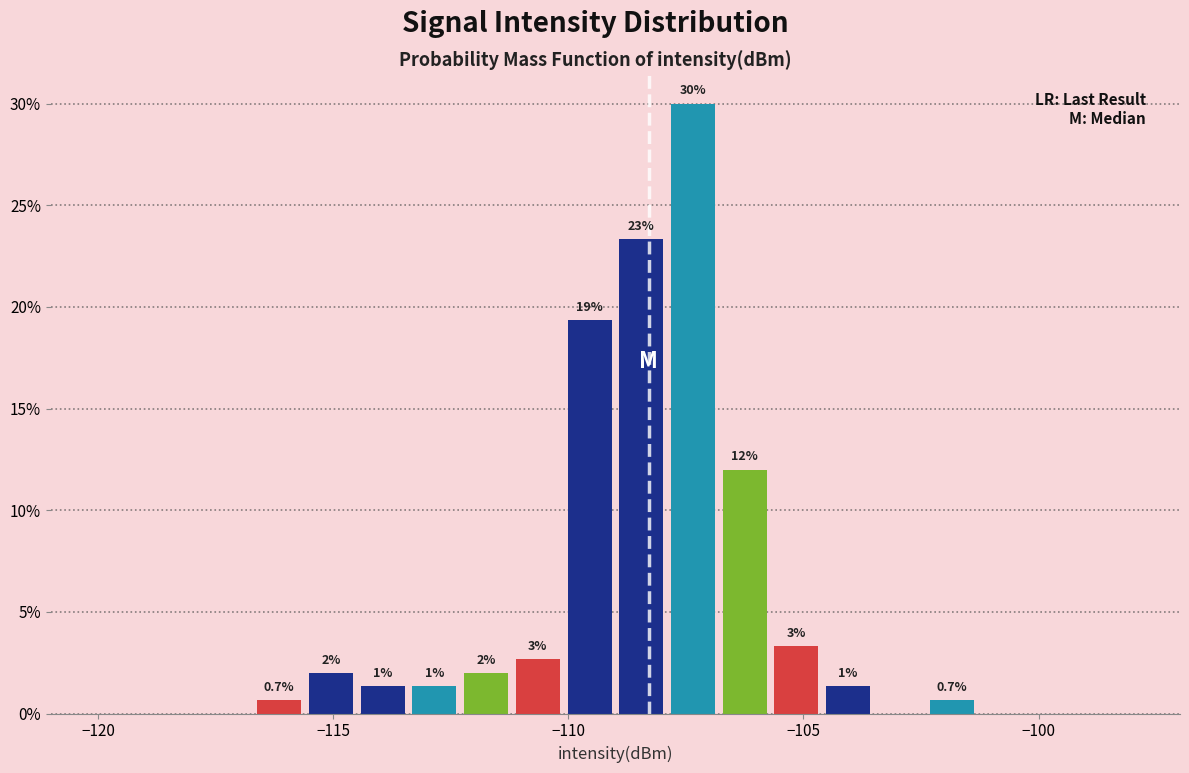

Around what value on the x-axis is the tallest bar? Give the approximate position of its centre, as read against the axis.

-107.5